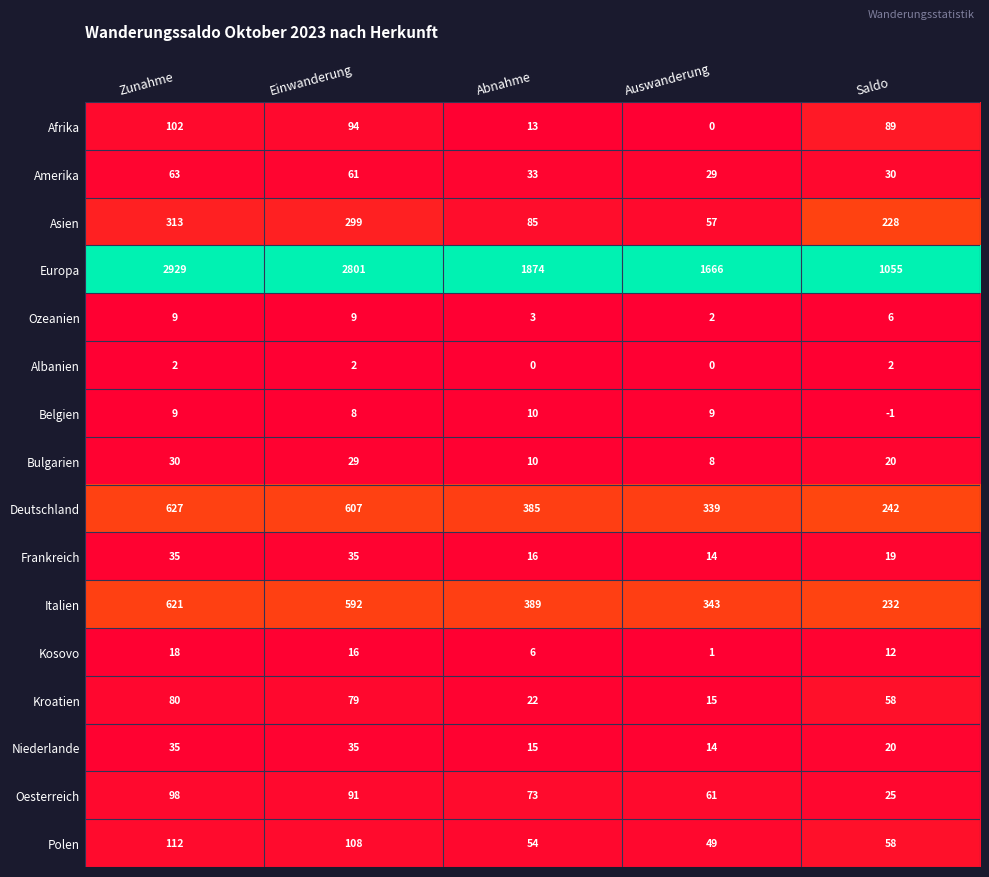

What is the highest value of the Ozeanien series?

9